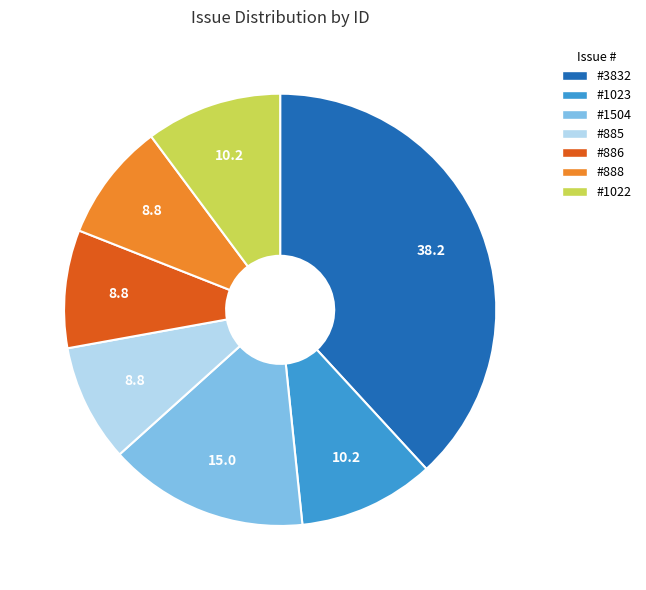

How many segments does this pie chart have?

7